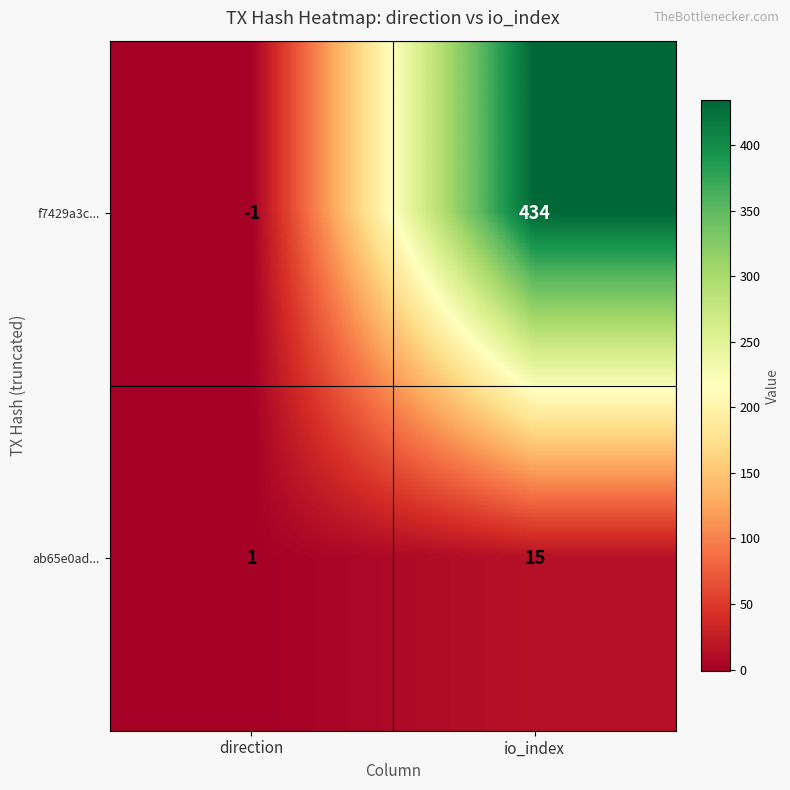

What is the spread (max minus min) of values at io_index?

419